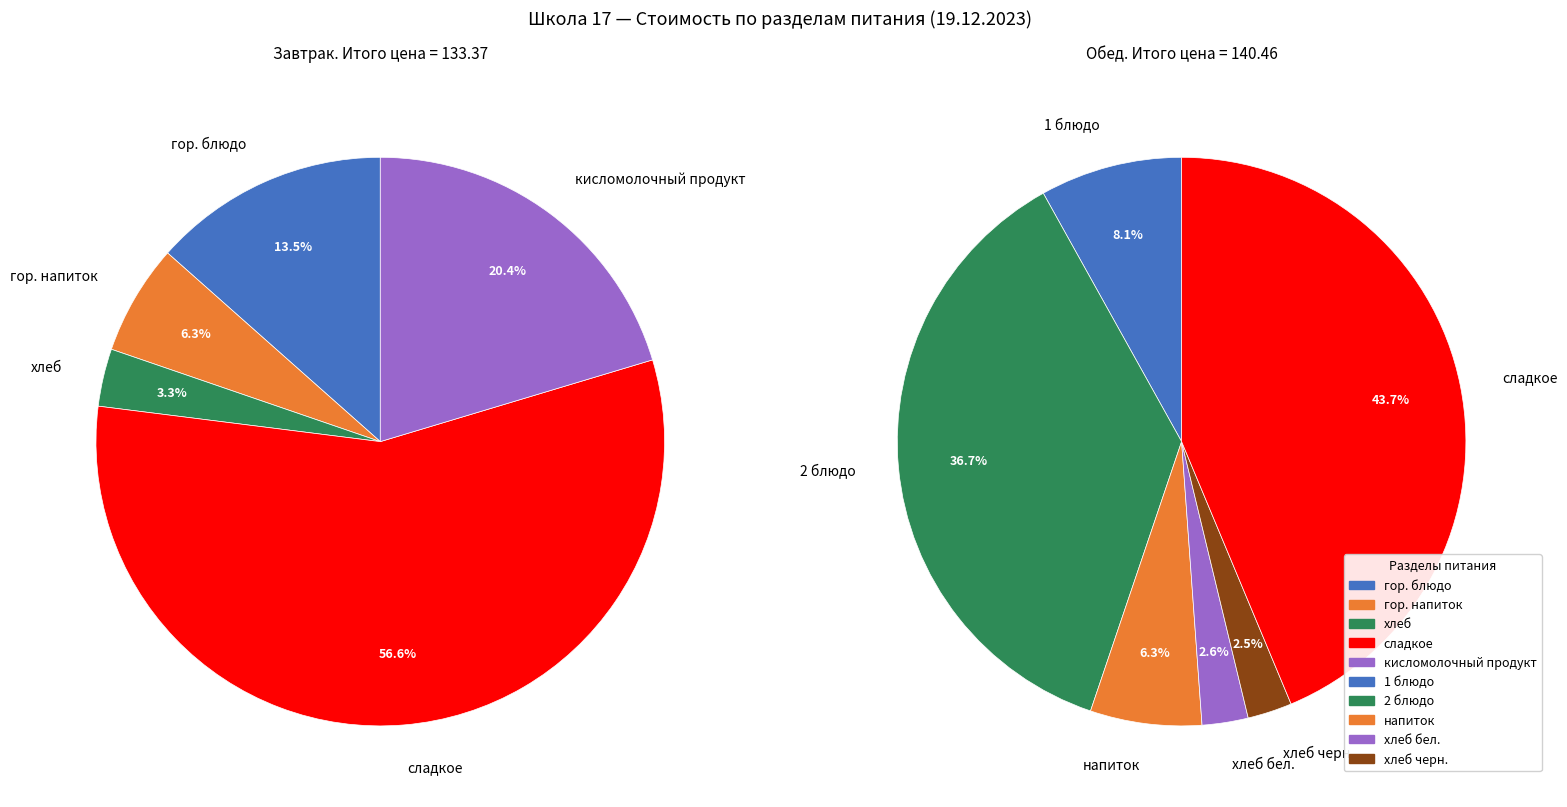

How much of the chart is everything except Завтрак?

51.3%